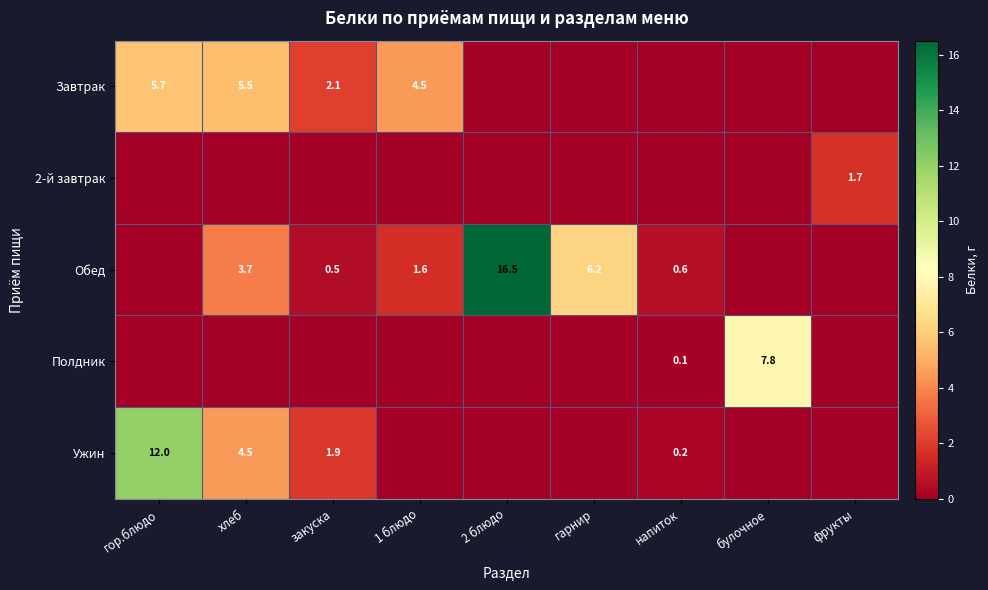

Is it true that Обед equals 2.8 at гарнир?

False